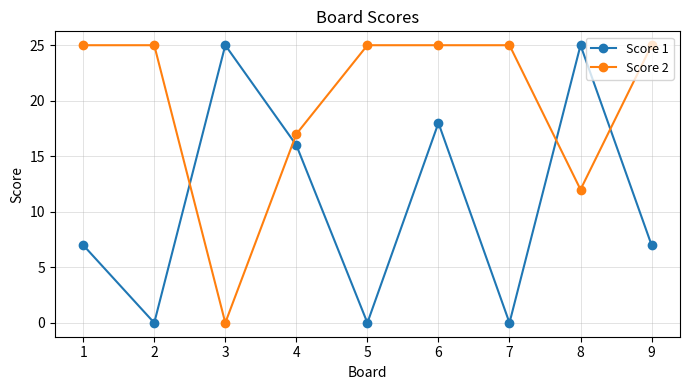

True or false: Score 1 has a value of 0 at 5.

True